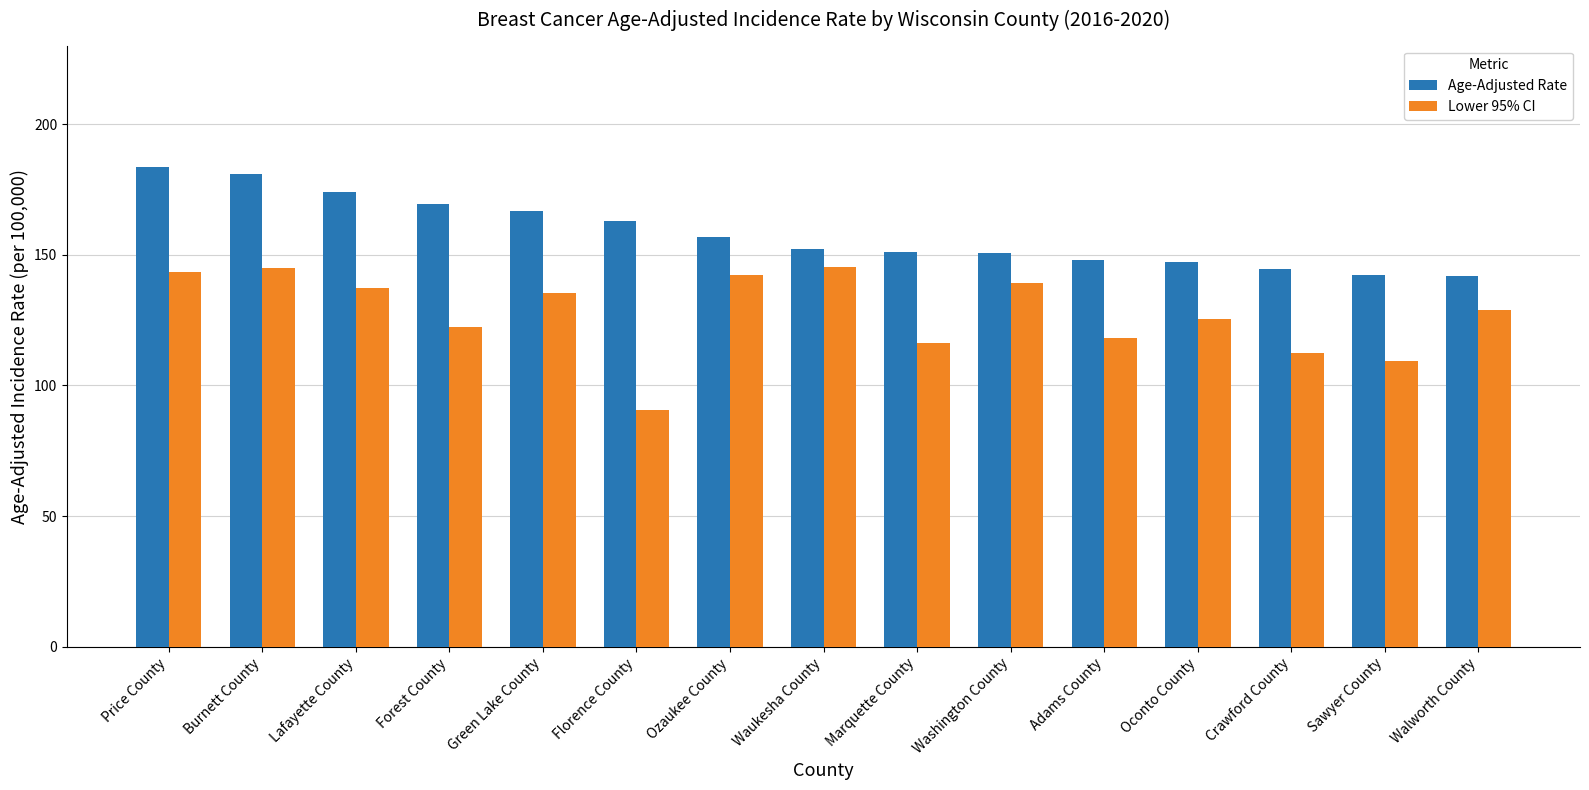

How many bars are there in total?

30